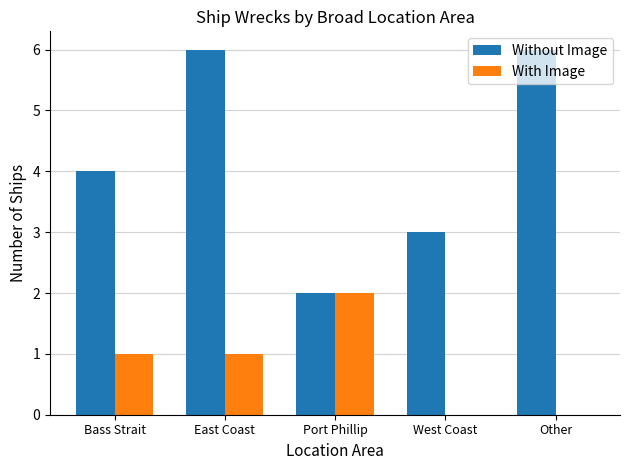

Is the value of Without Image at Port Phillip greater than the value of With Image at Bass Strait?

Yes